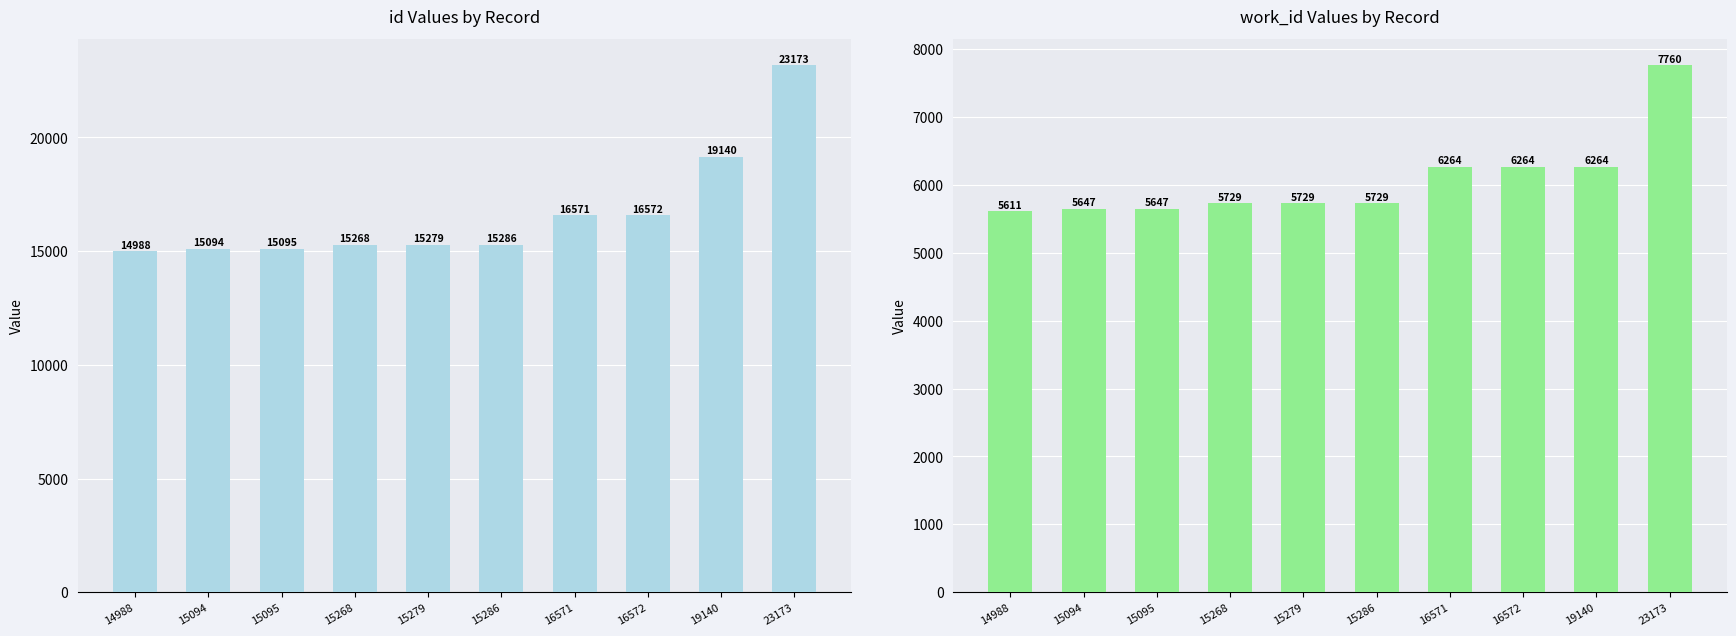

True or false: id has a value of 24944 at 15095.

False